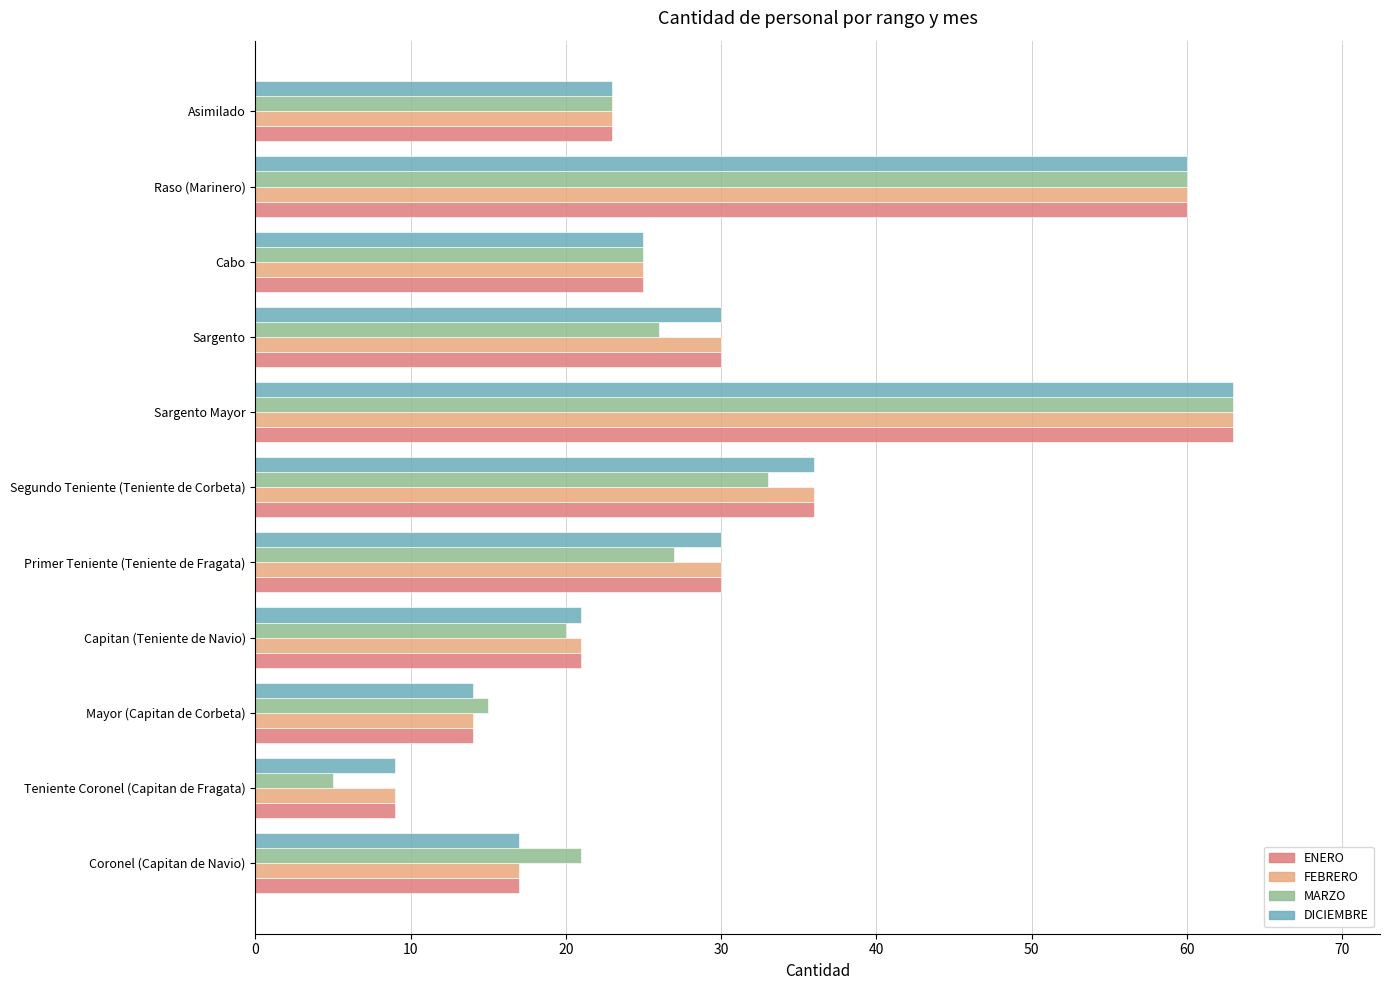

What is the minimum value for MARZO?

5